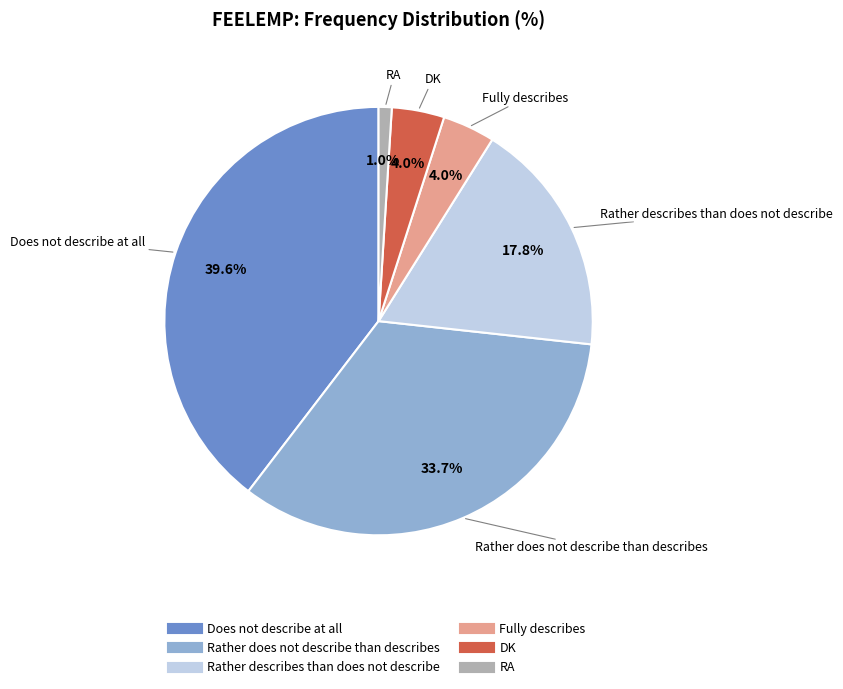

How many slices are in this pie chart?

6